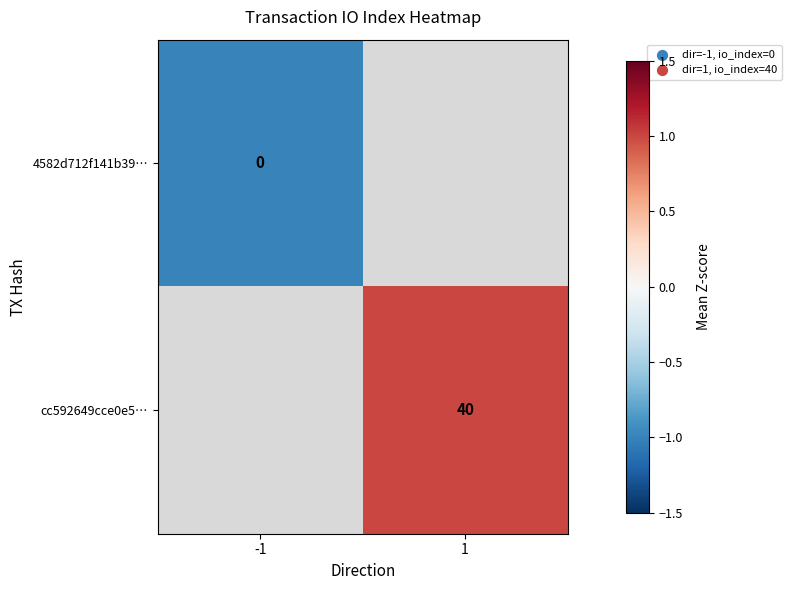

True or false: cc592649cce0e5… has a value of 21 at 1.

False